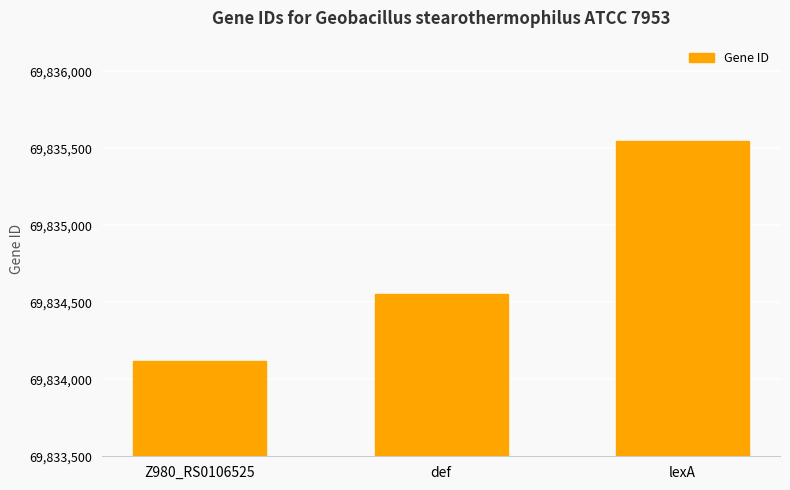

What is the approximate value at lexA, to the nearest 100?

69835500